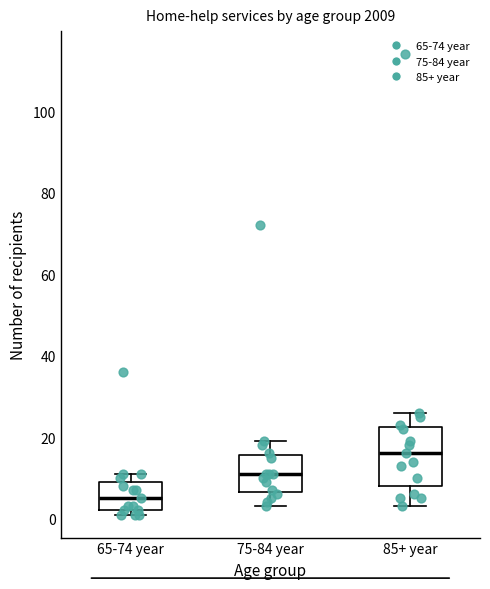

Where is the lower edge of the box for 85+ year on the y-axis? The values are not printed on the chart, so give them approximately, as read against the axis.

8